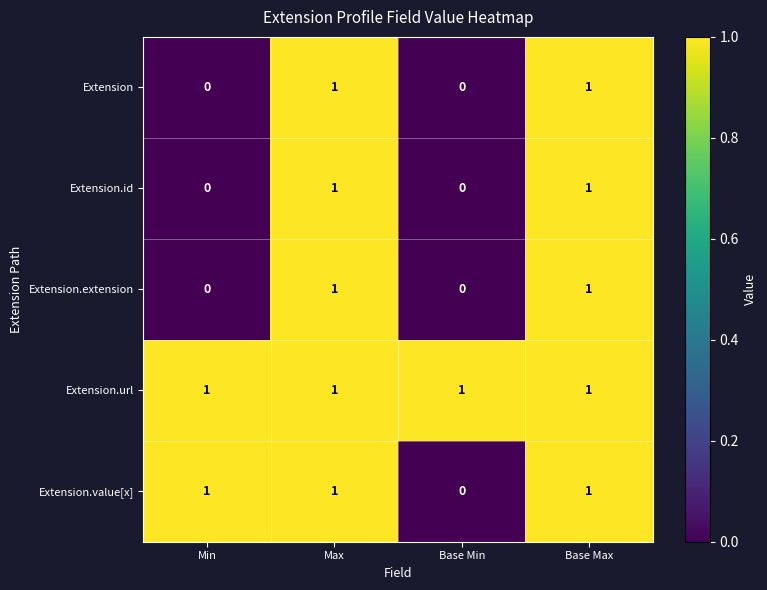

What is the sum of all Extension.value[x] values?

3